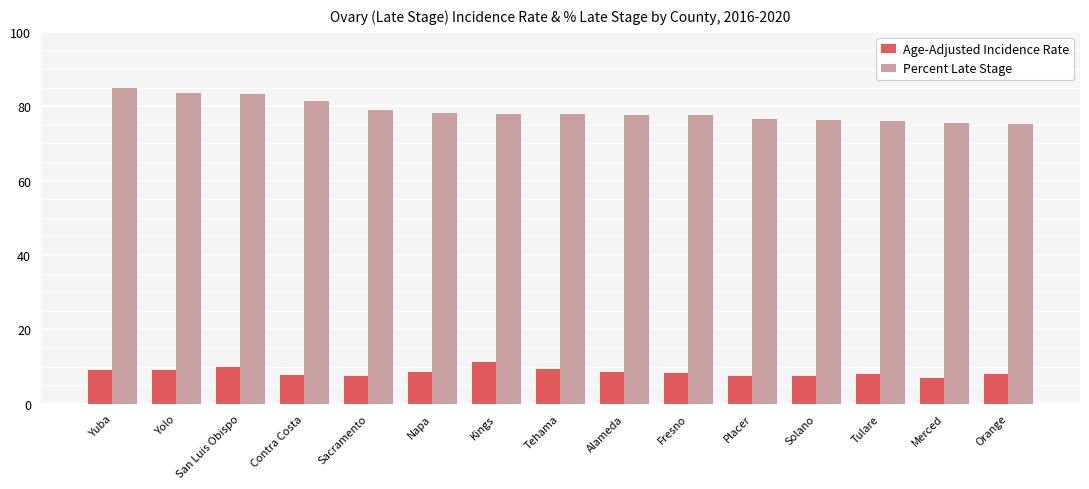

What is the smallest value displayed?

6.8